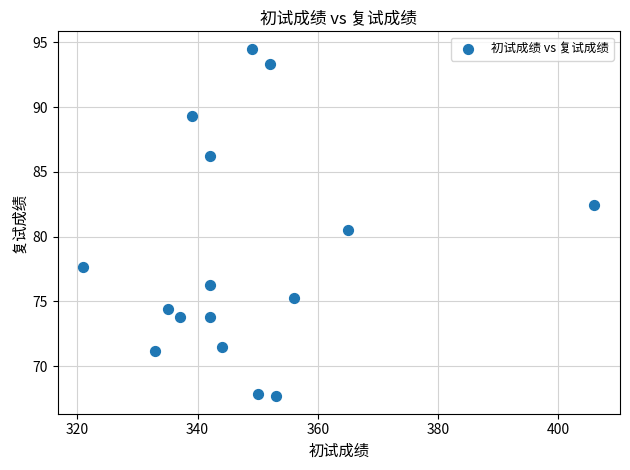

What Y value in the scatter plot is closest to 81?

80.5